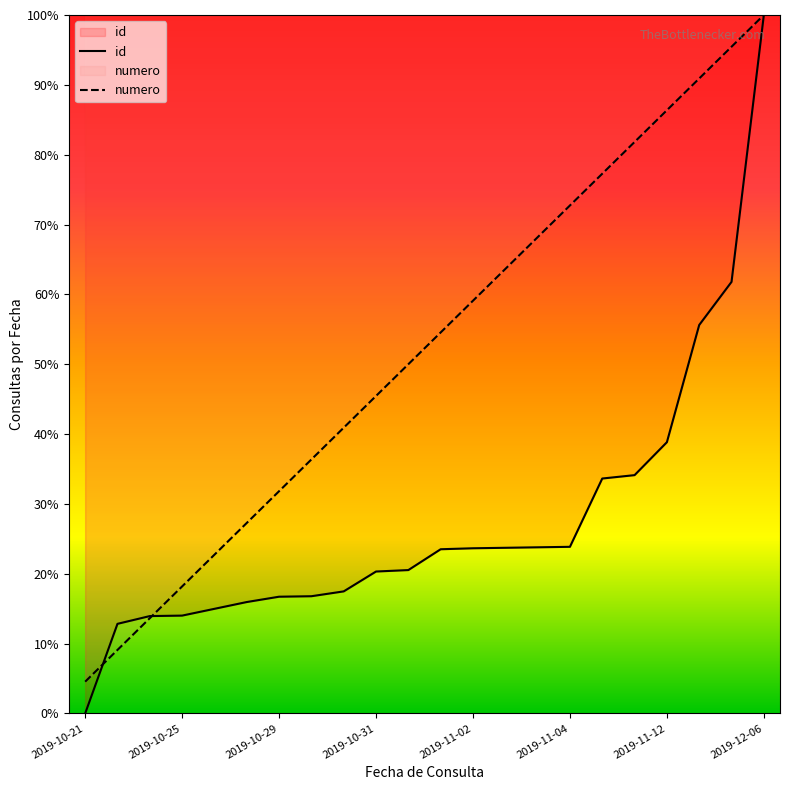

Rank the series at 2019-11-04 from lowest to highest value.

id, numero